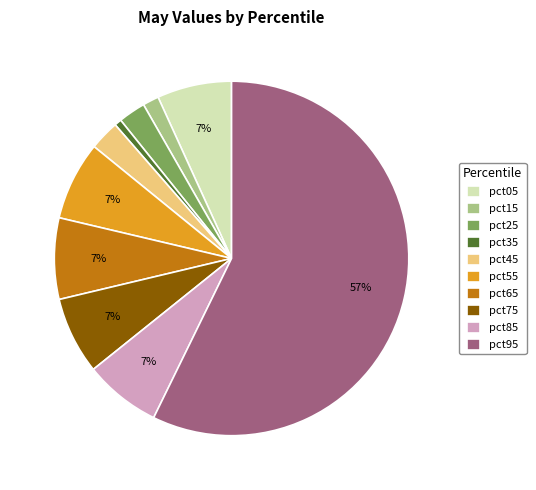

To the nearest percent, what percentage of the pie is pct55?

7%